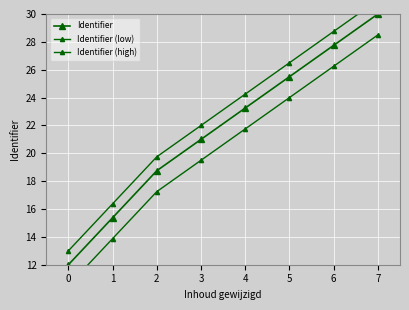

Count the number of categories in the chart.

8